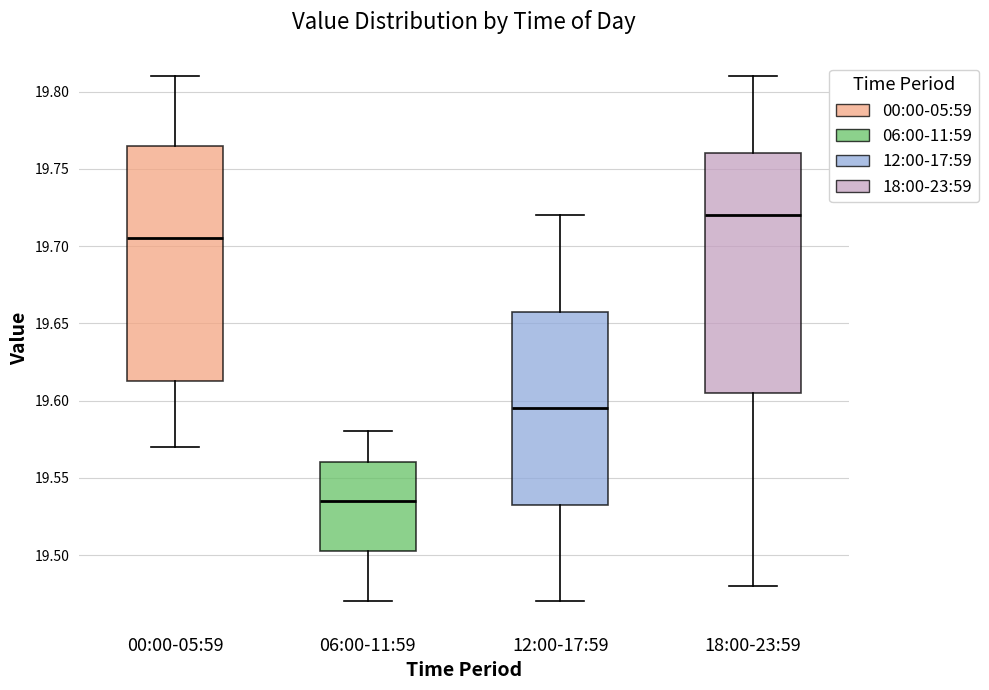

Where does the lower whisker of the box for 18:00-23:59 end on the y-axis? The values are not printed on the chart, so give them approximately, as read against the axis.

19.480